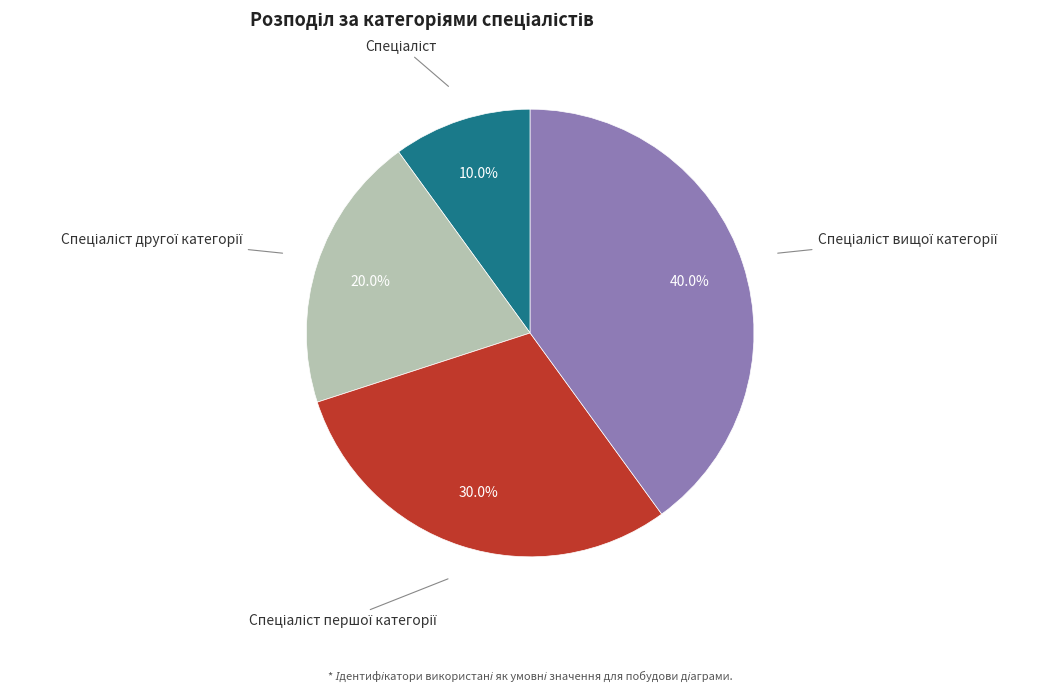

Is there a majority slice in this chart?

No